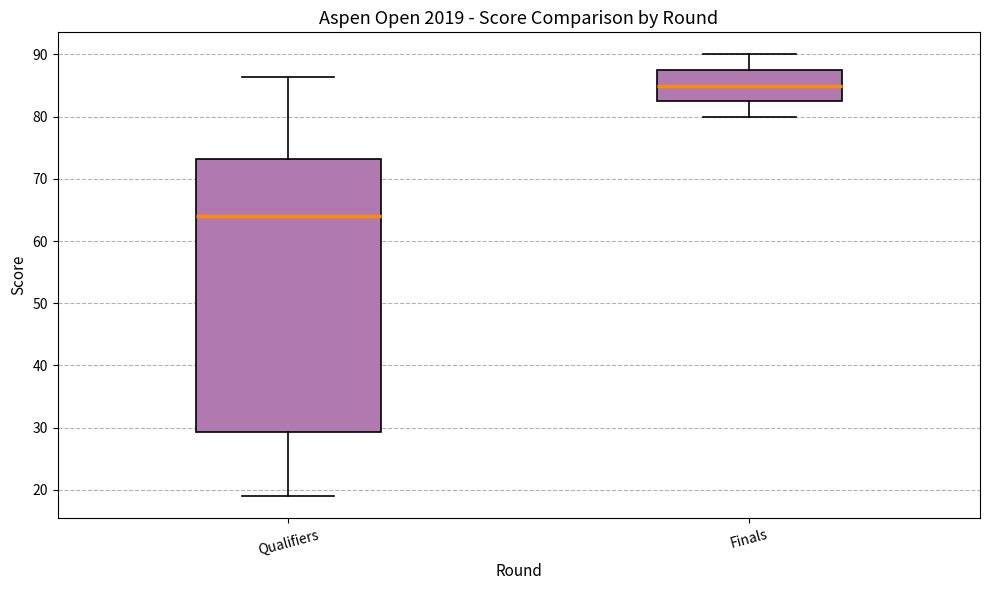

Where does the median line of the box for Qualifiers sit on the y-axis? The values are not printed on the chart, so give them approximately, as read against the axis.

64